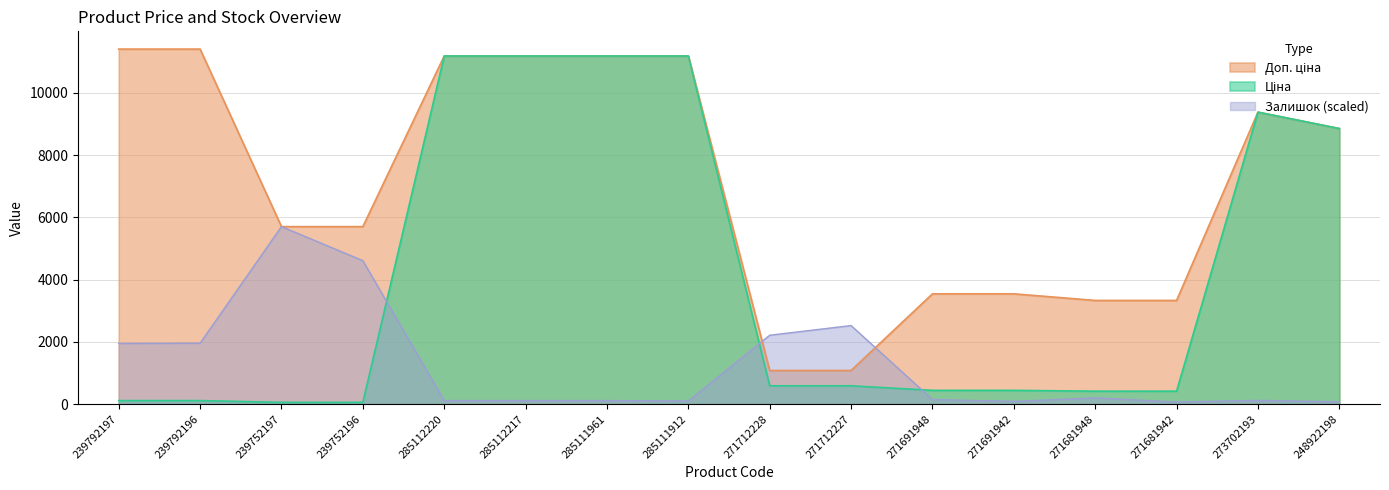

What value does the Доп. ціна series have at 271681948?

3332.5